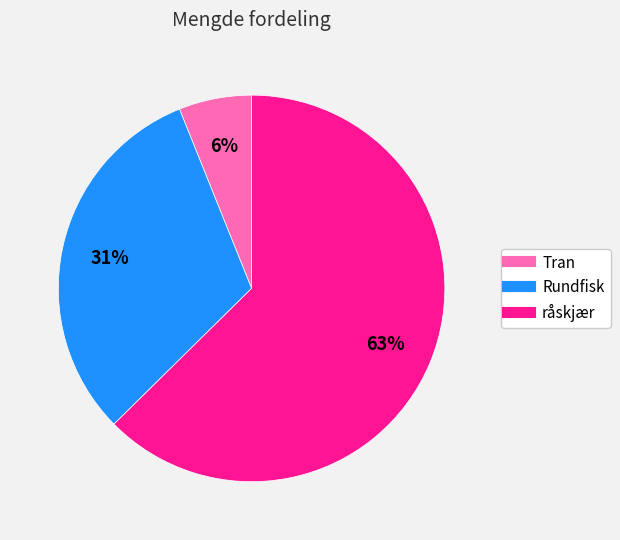

Which slice is the smallest?

Tran